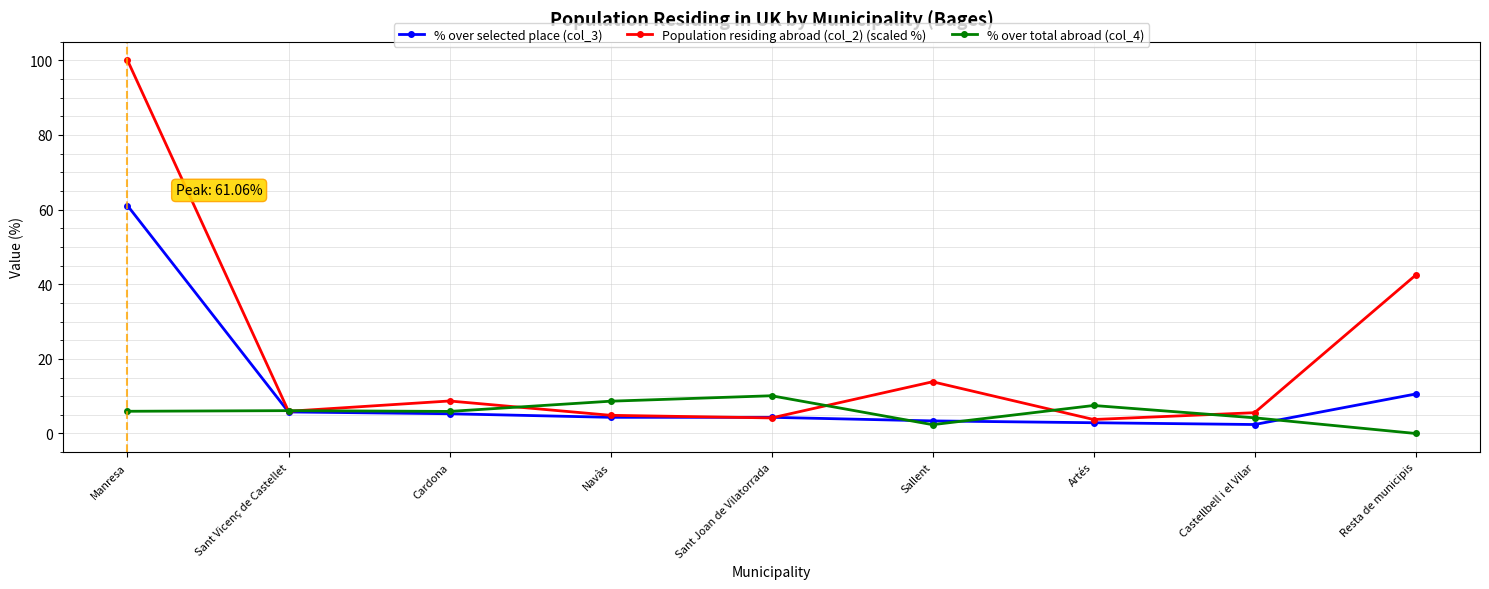

What is the difference between the second highest and second lowest values in the Population residing abroad (col_2) (scaled %) series?

38.2